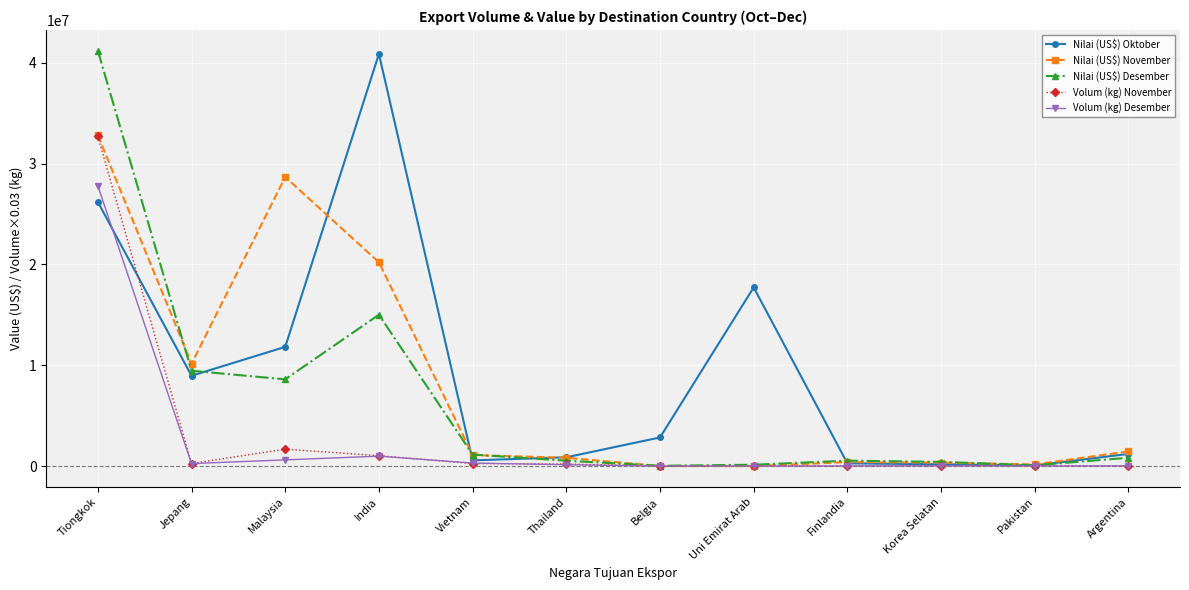

How many values in the Nilai (US$) November series are below 1090038?

6